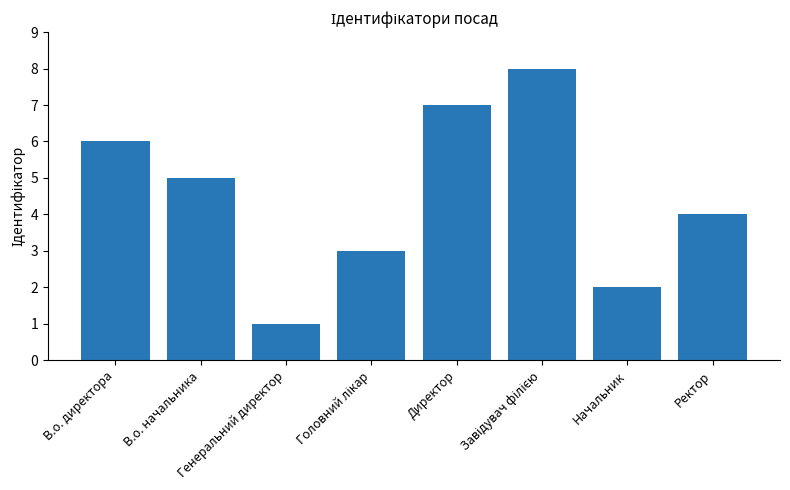

What is the maximum value shown in the chart?

8